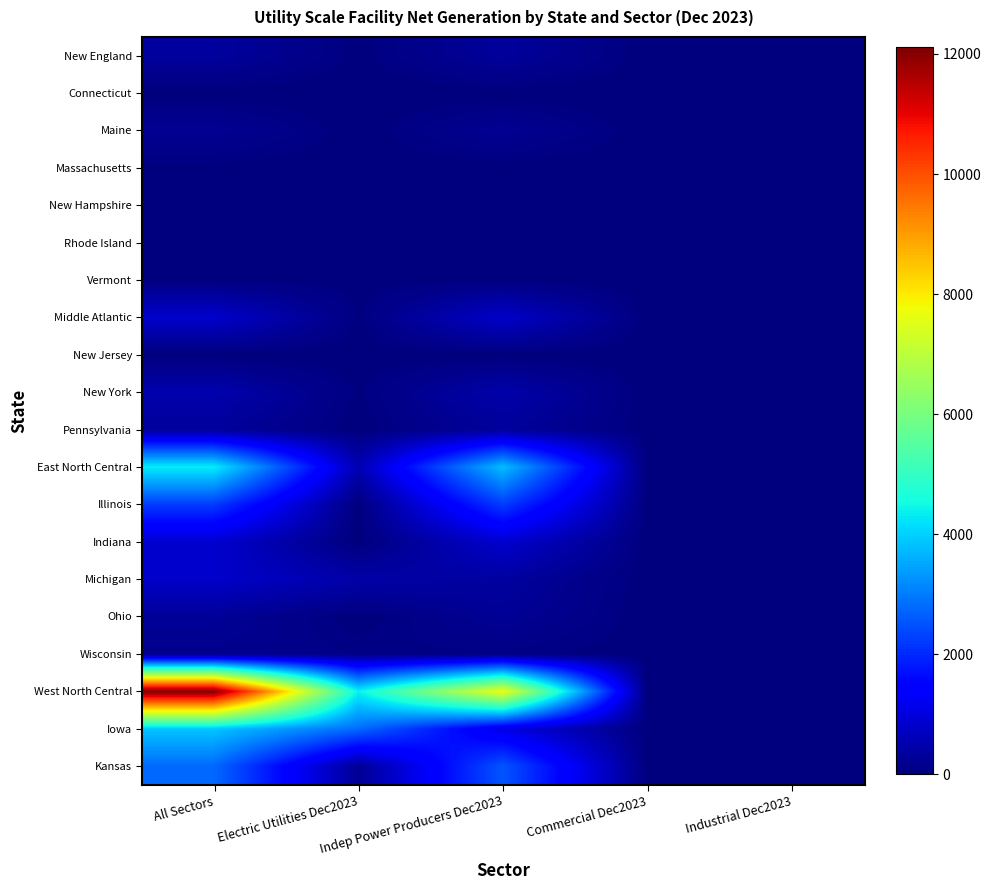

Which series has the widest spread of values?

West North Central